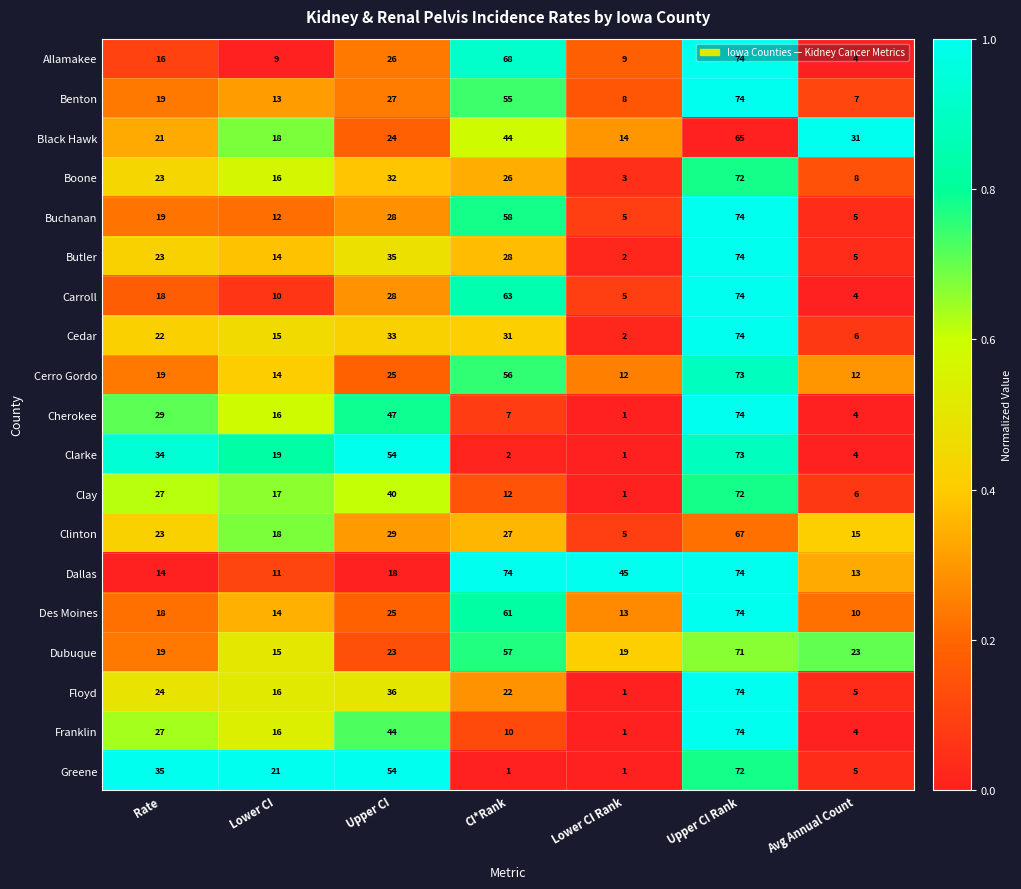

At which label does Clay first exceed 17?

Rate